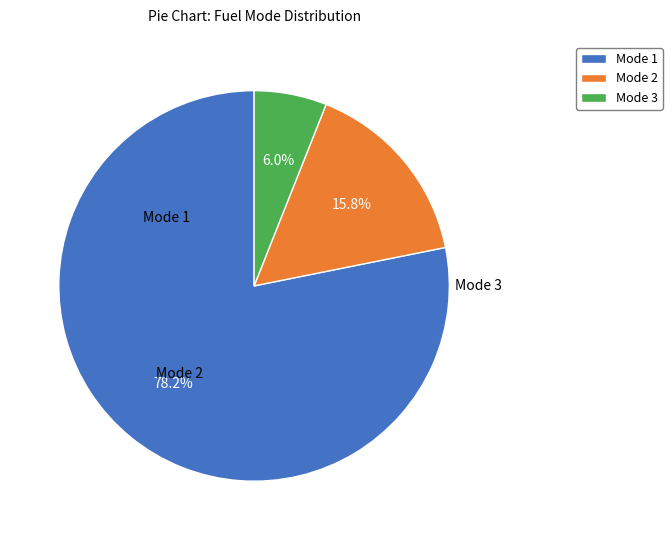

Which slice is the smallest?

Mode 3